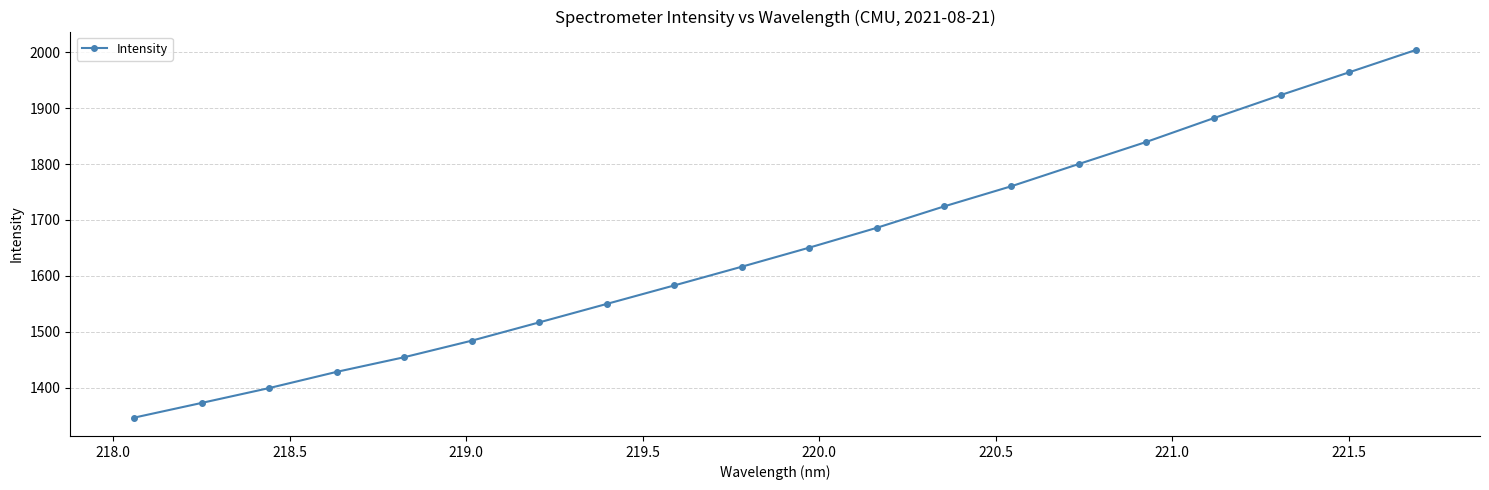

True or false: there are more than 2 points higher than both neighbors.

False